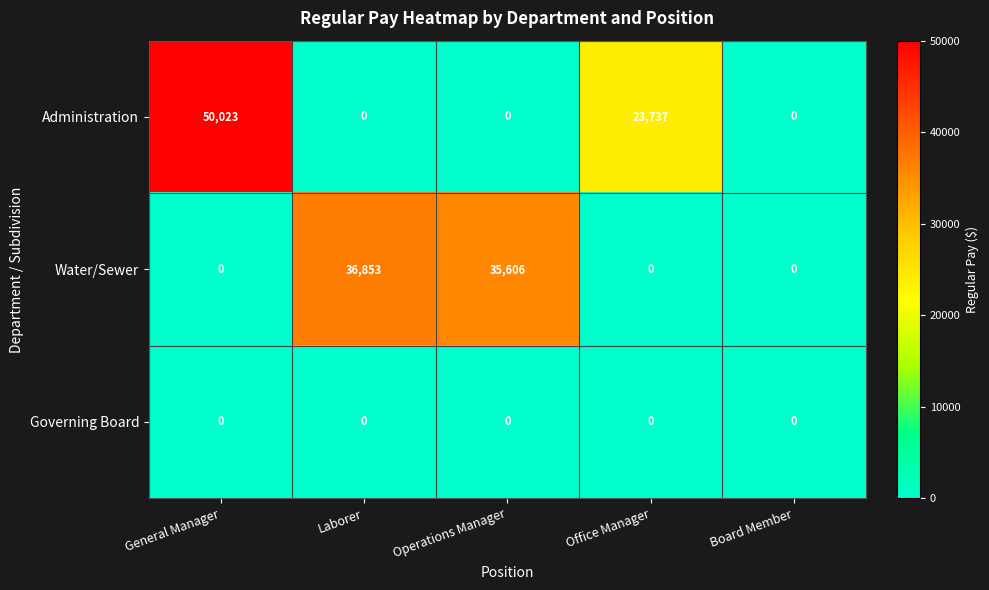

Which category has the highest value across all series?

General Manager